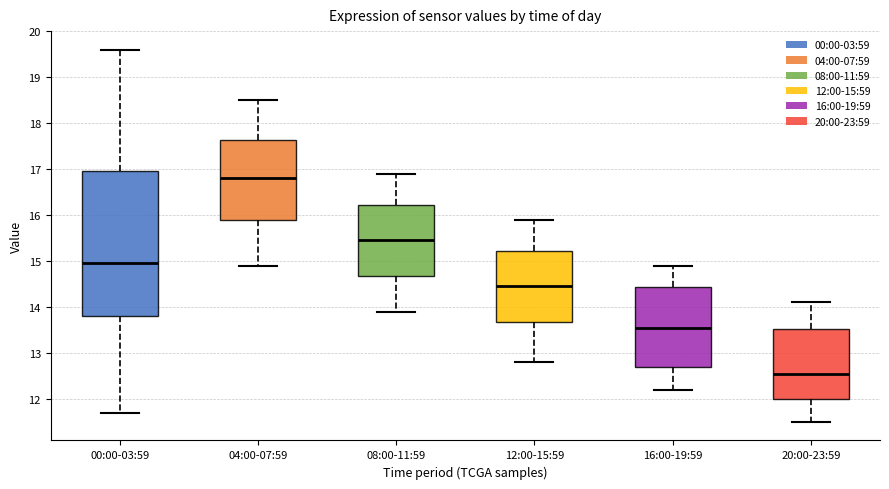

Which box's median line is the lowest?

20:00-23:59